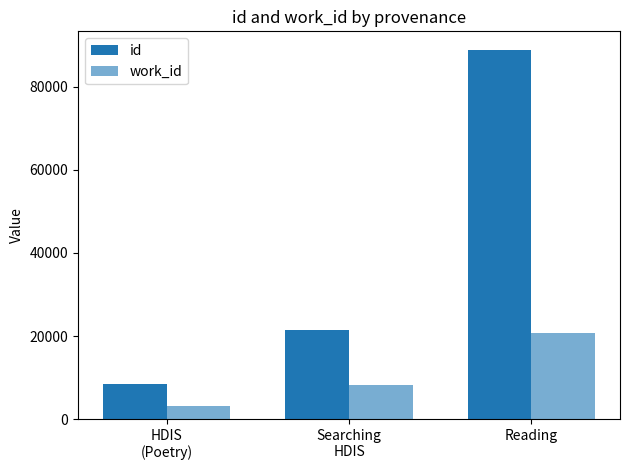

At which category is the sum across all series the highest?

Reading